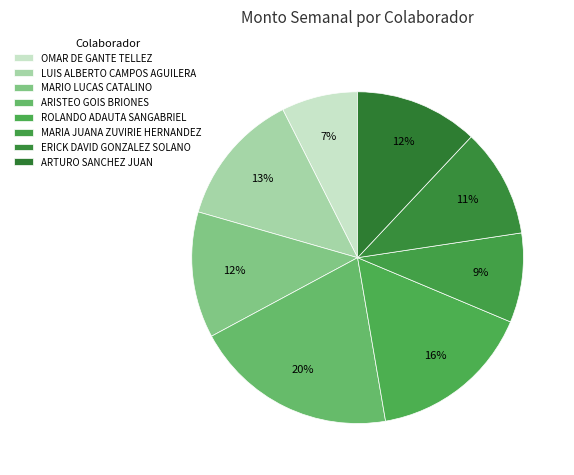

How many slices are in this pie chart?

8